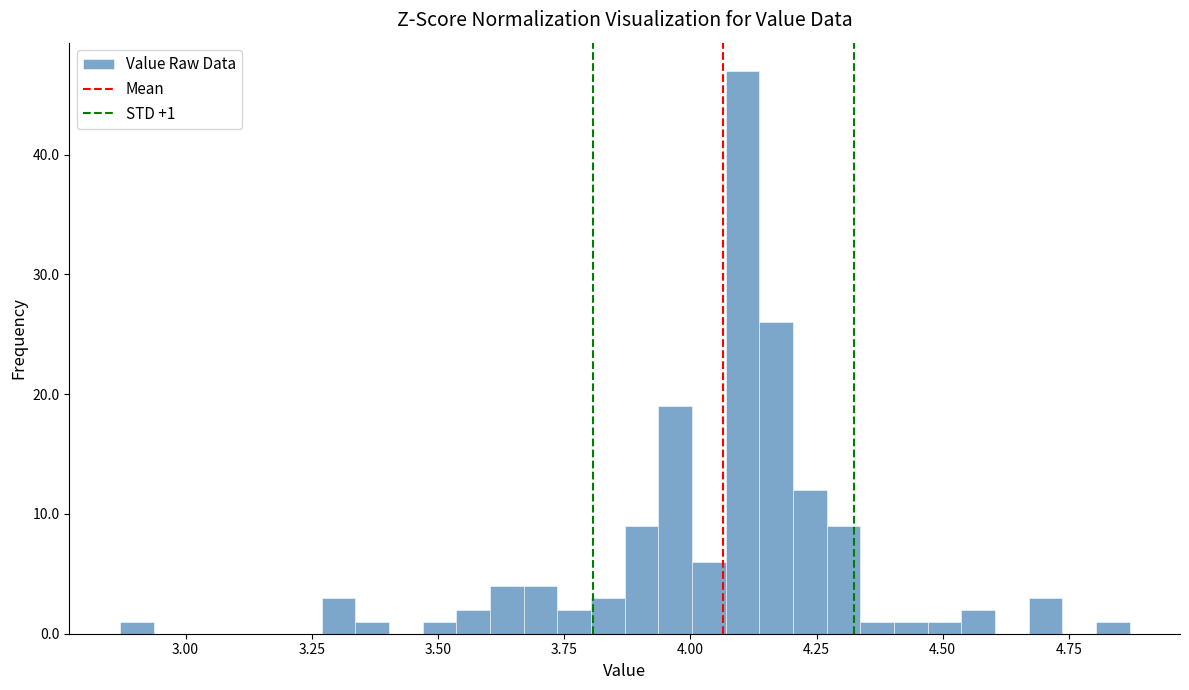

Read against the x-axis, roughly where is the centre of the tallest bar?

4.10